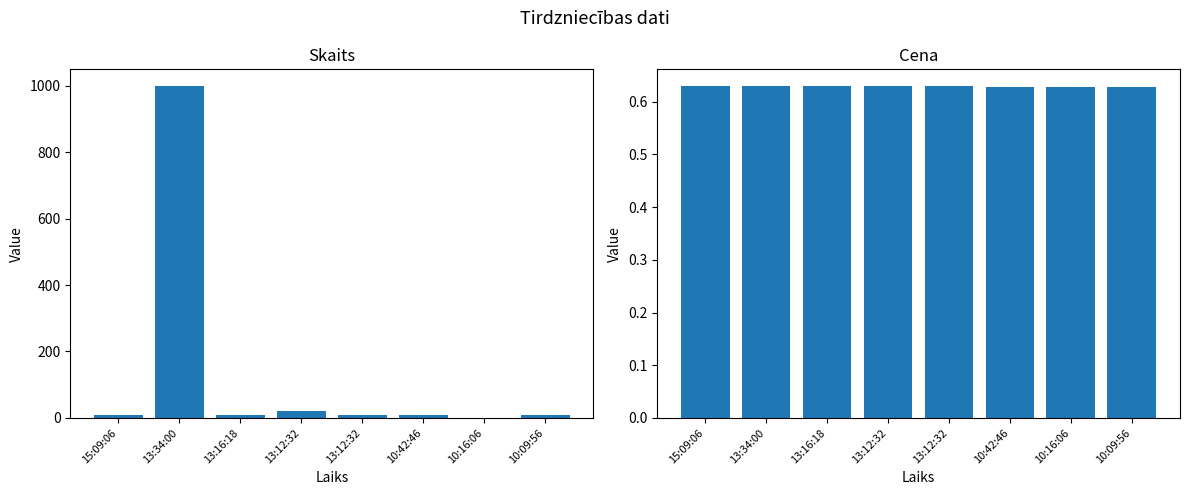

Where does the Skaits series first go above 10?

13:34:00